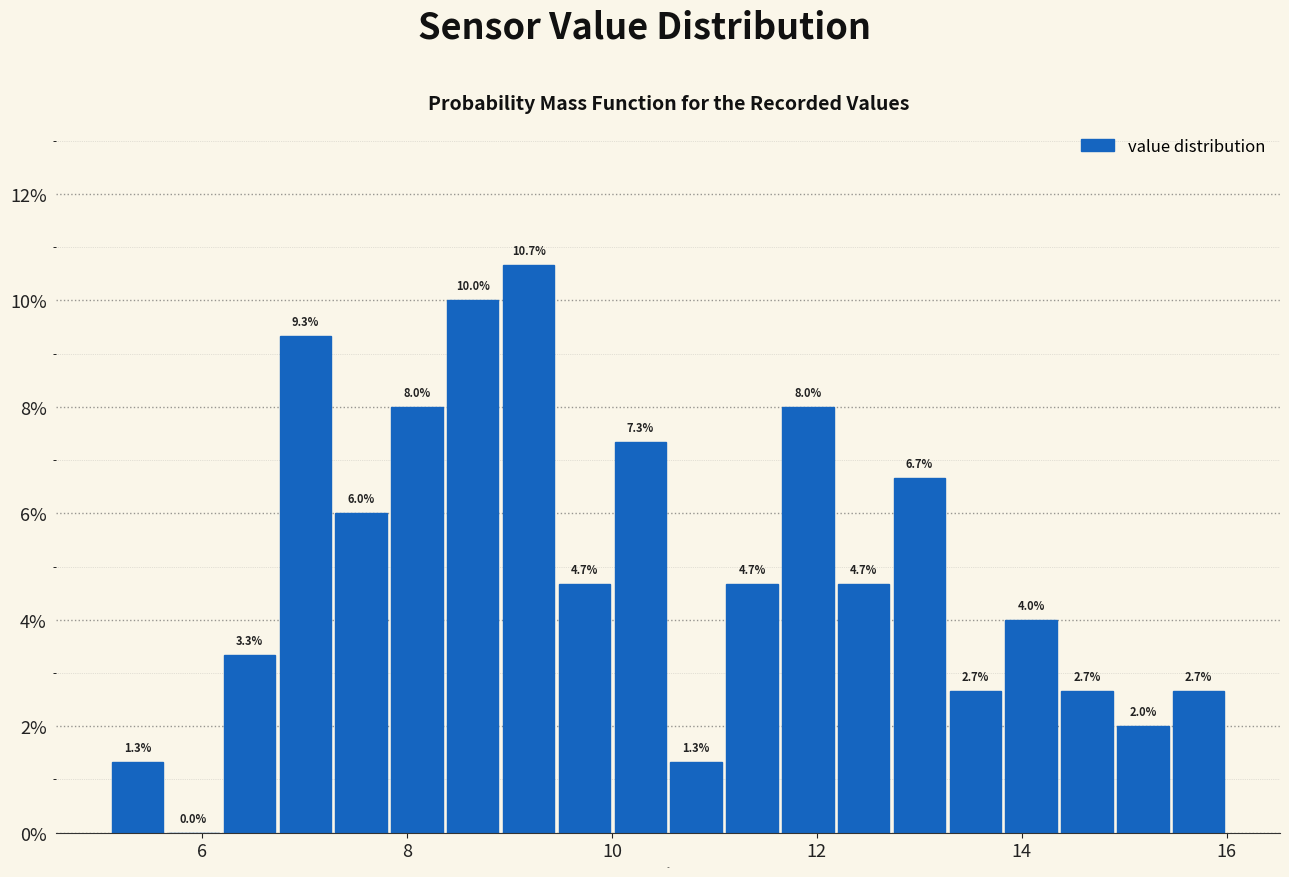

Around what value on the x-axis is the tallest bar? Give the approximate position of its centre, as read against the axis.

9.2